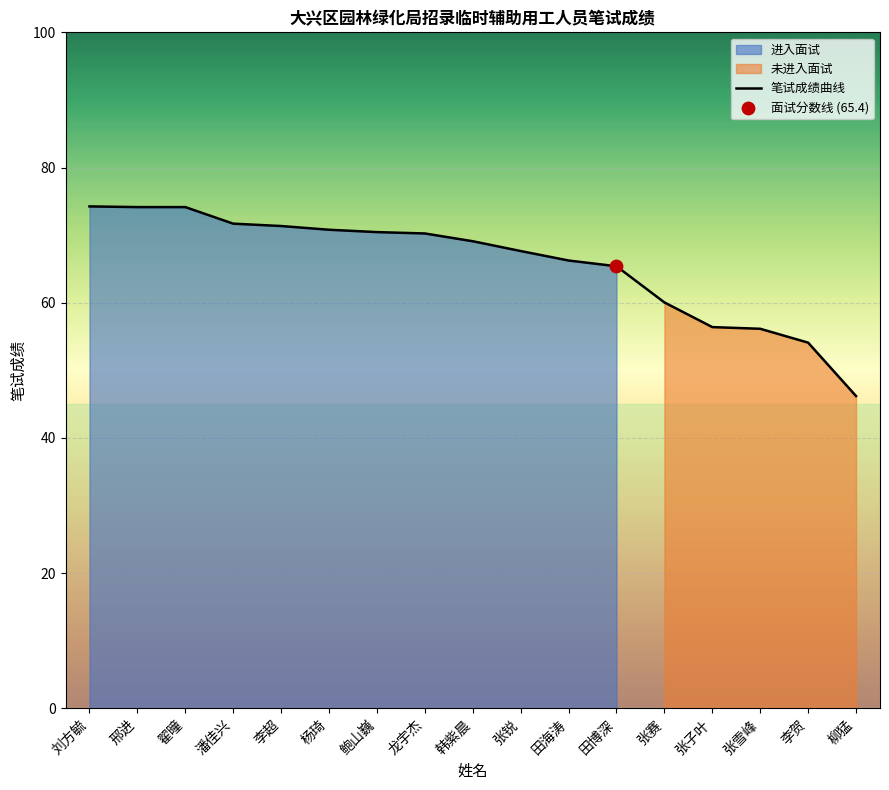

What is the change in value from 刘方毓 to 翟曈?

-0.1